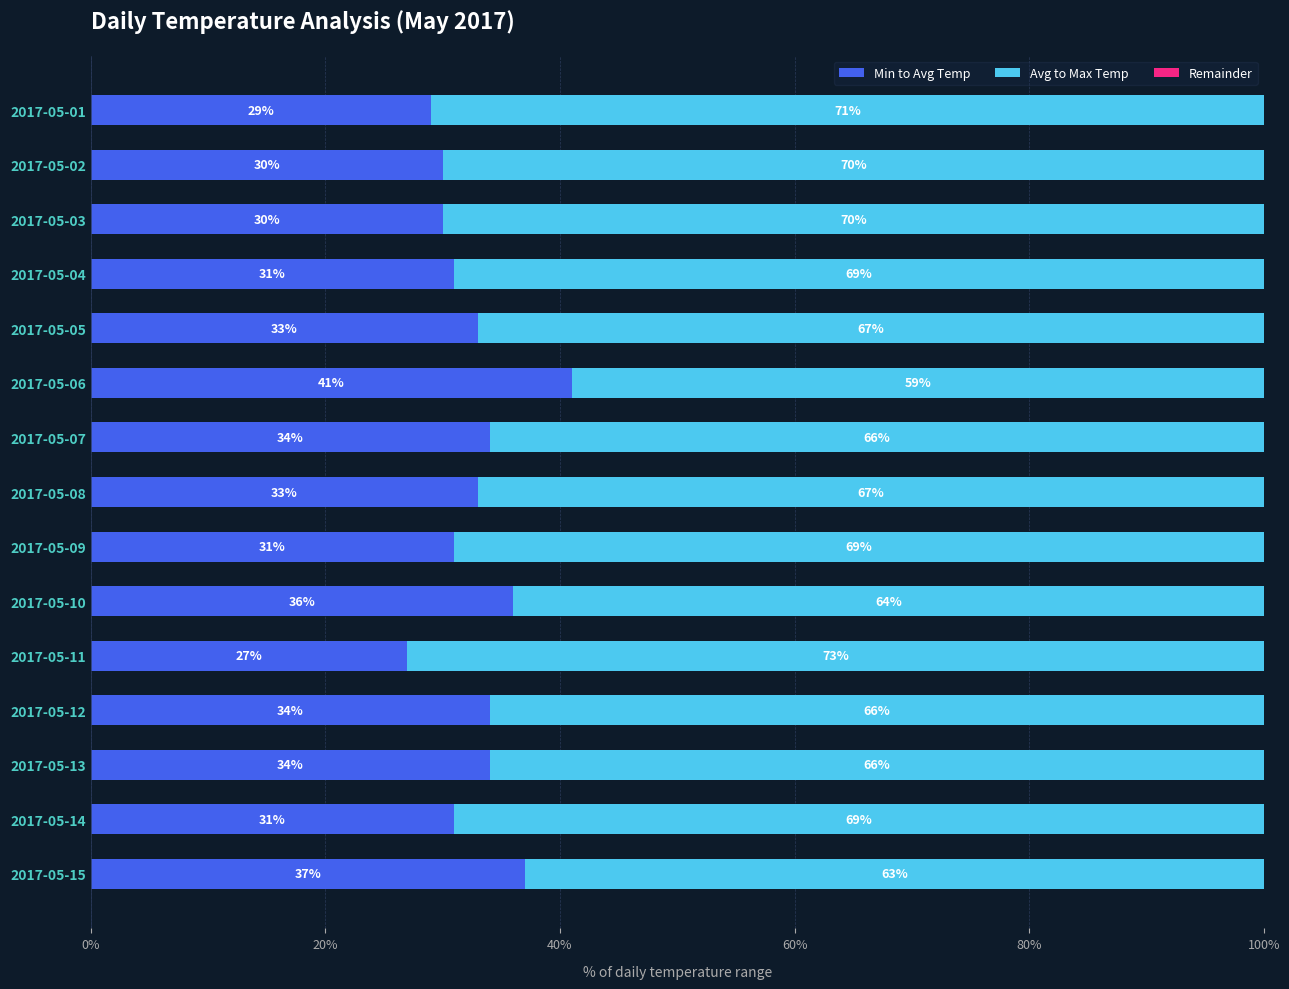

Which category has the lowest value in the Min to Avg Temp series?

2017-05-11